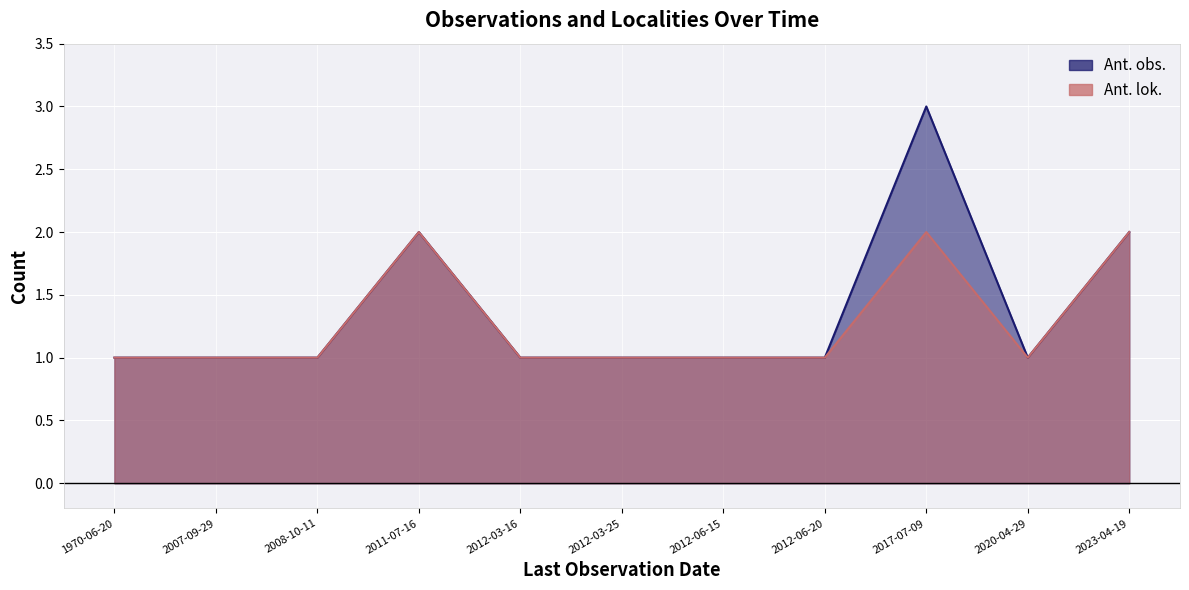

Which category has the lowest value in the Ant. lok. series?

1970-06-20